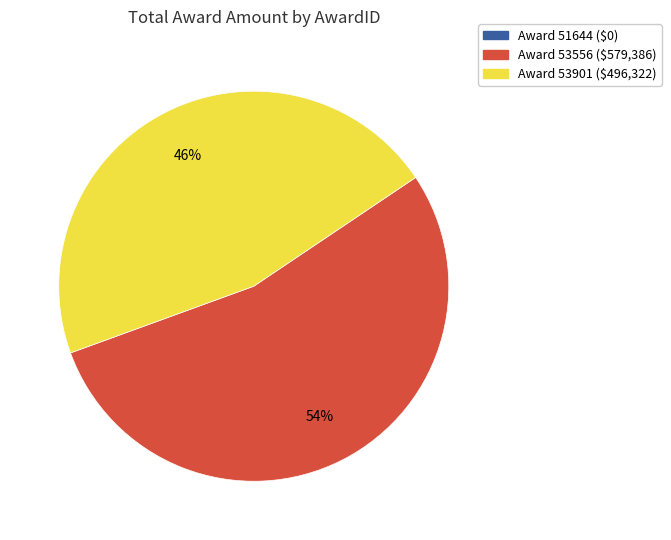

Does any single category account for the majority?

Yes